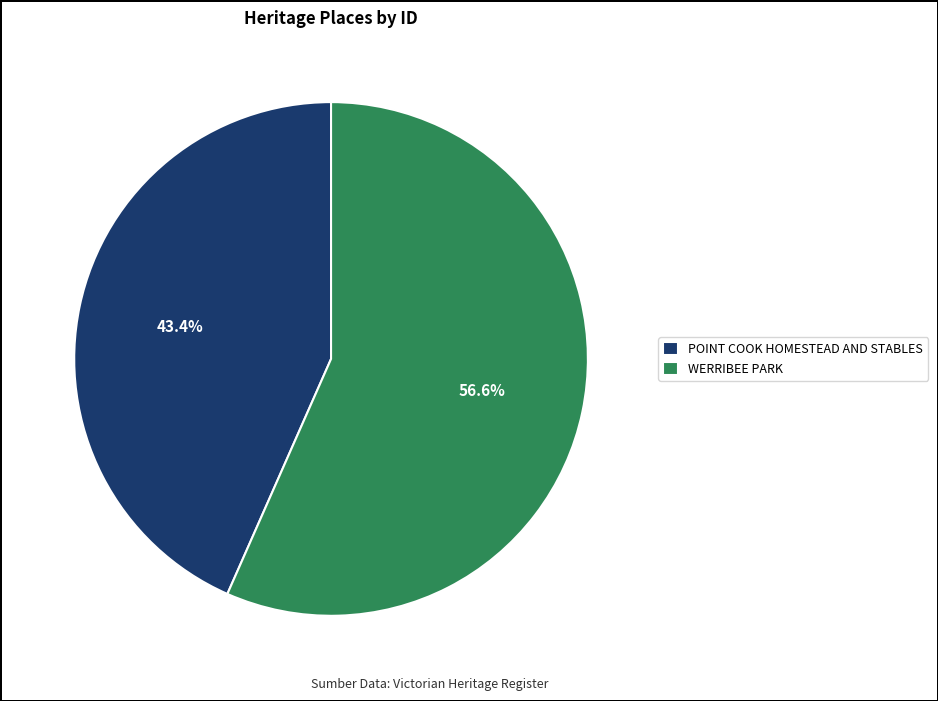

What portion of the pie excludes POINT COOK HOMESTEAD AND STABLES?

56.6%